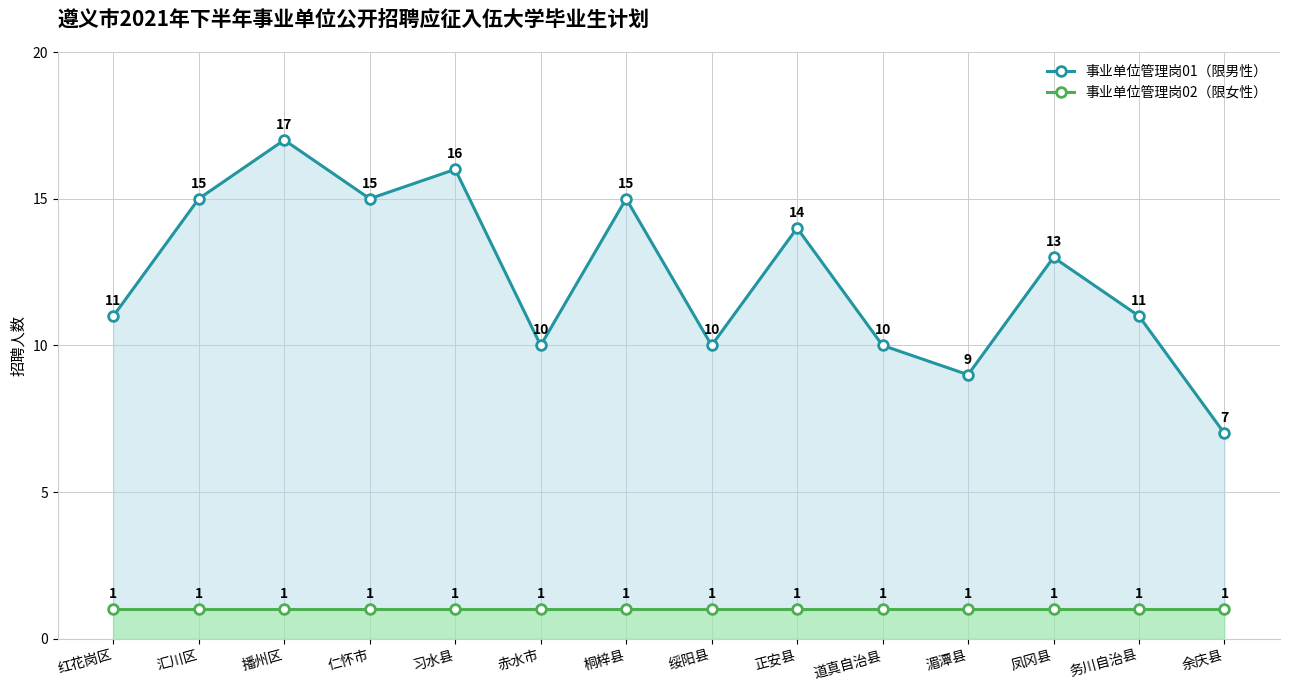

Which category has the highest value across all series?

播州区